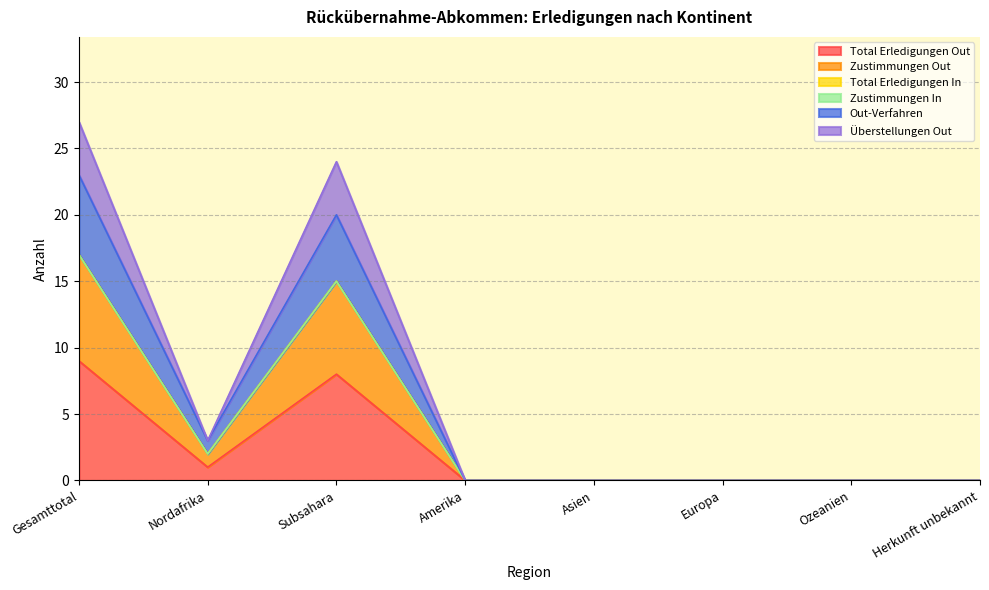

What is the difference between the Total Erledigungen Out values at Subsahara and Asien?

8